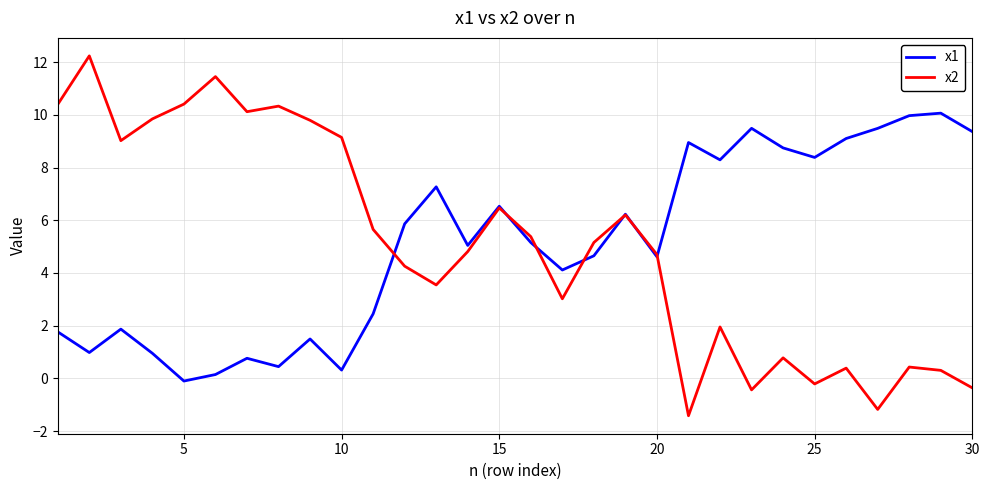

Which series has the largest range (max minus min)?

x2